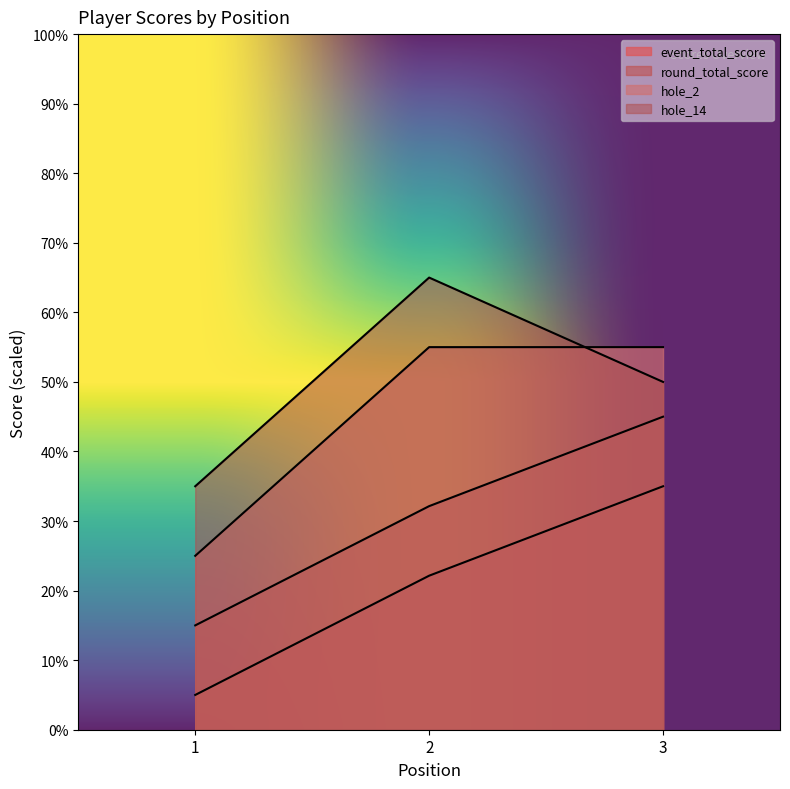

How many values in the event_total_score series are below 22?

1